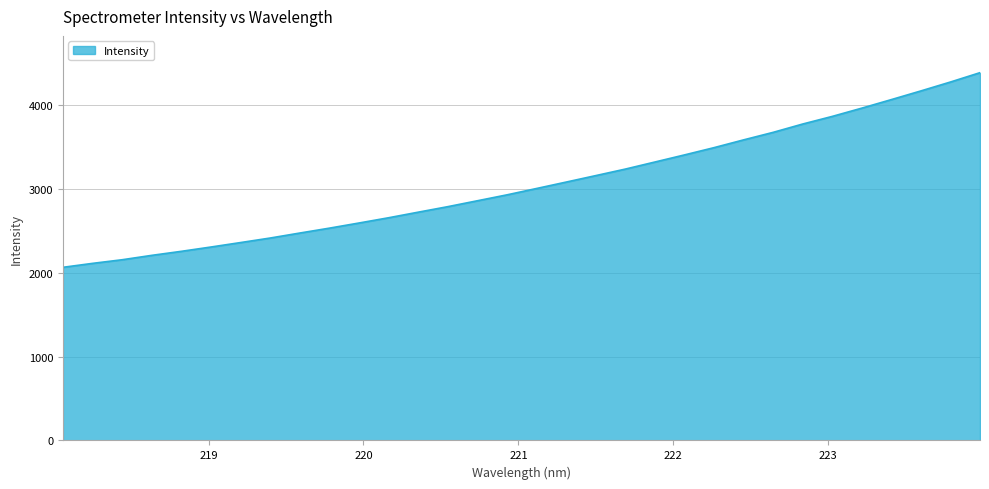

What is the greatest value displayed?

4384.0